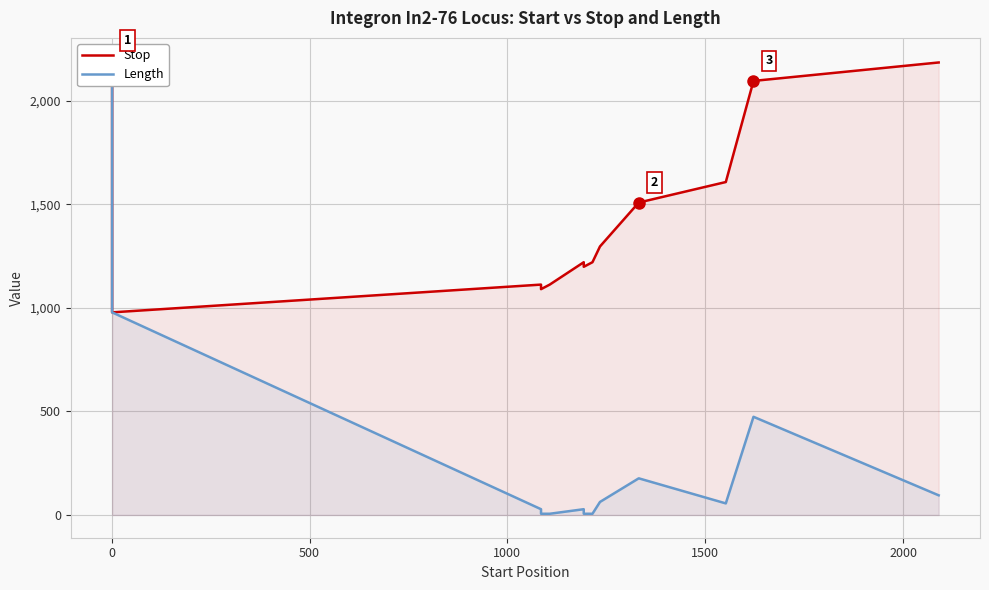

True or false: Length and Stop cross at least once.

False